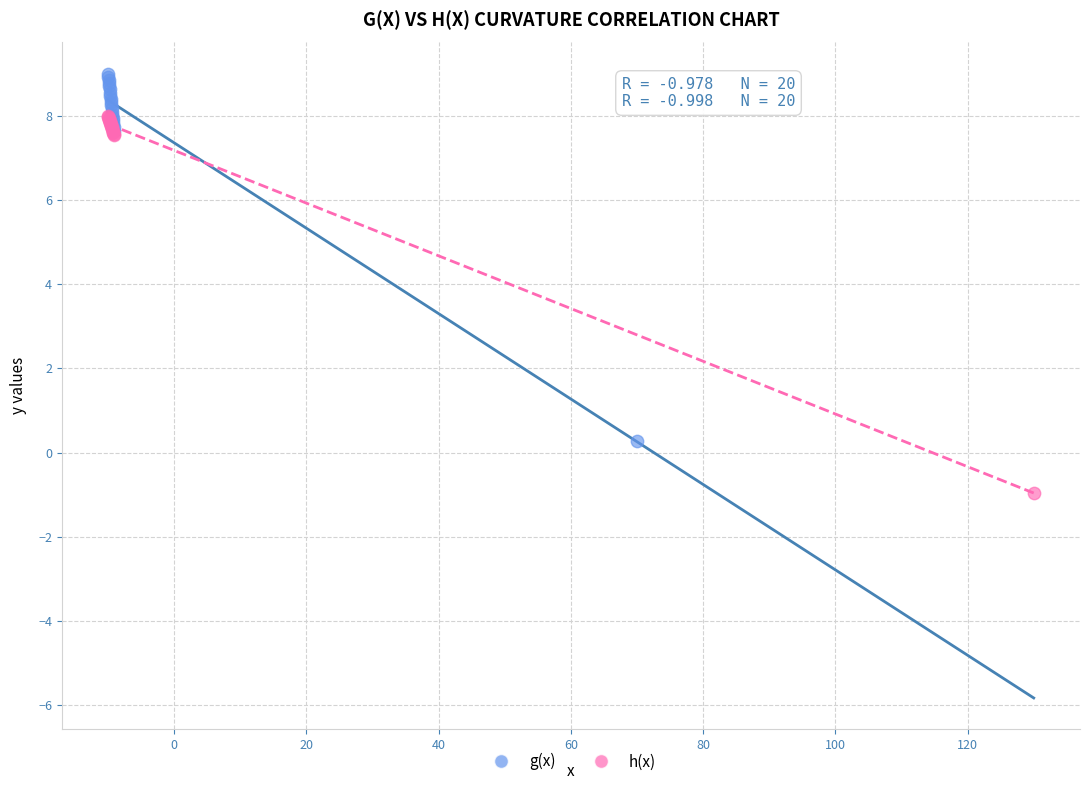

What are all the series names shown in the legend?

g(x), h(x)